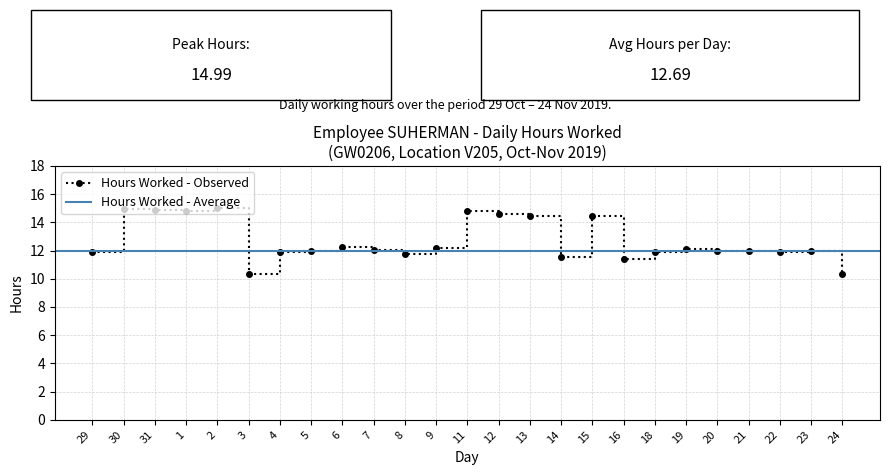

What is the label of the 25th point from the right?

29